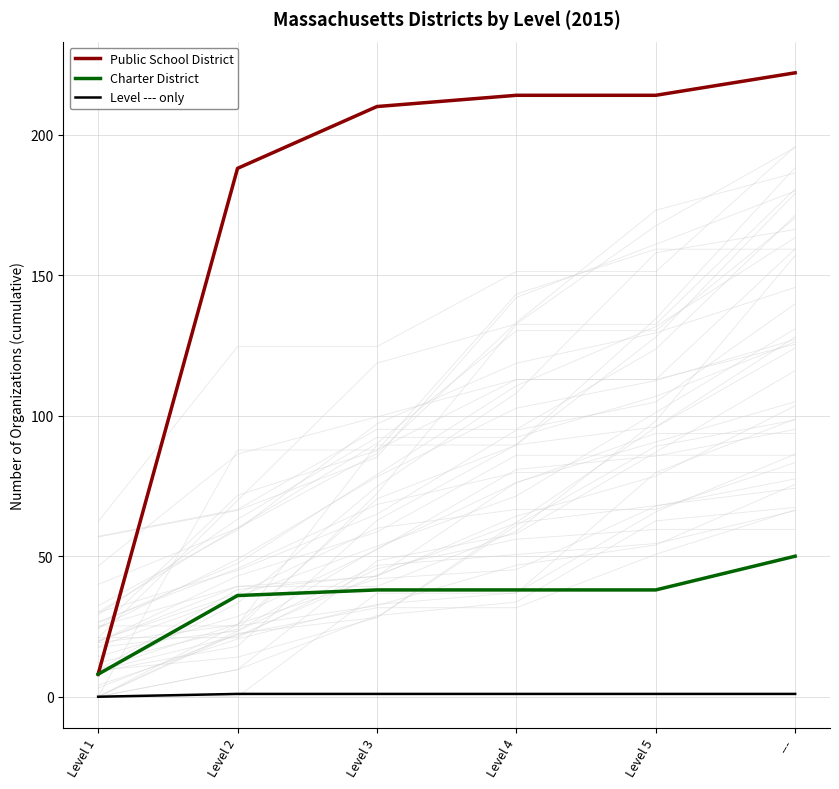

Reading left to right, transcribe all the data shown in this chart.

Public School District: 8	188	210	214	214	222
Charter District: 8	36	38	38	38	50
Level --- only: 0	1	1	1	1	1